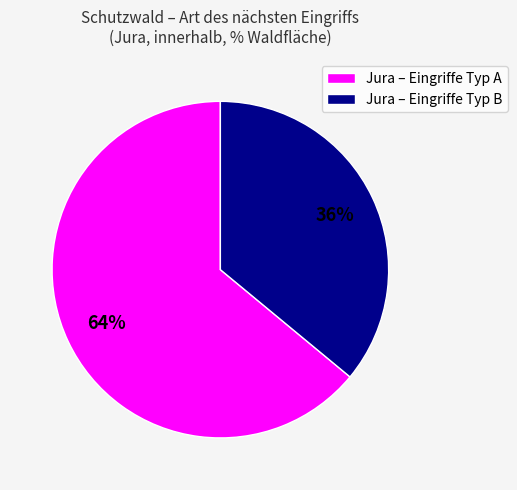

Do Jura – Eingriffe Typ B and Jura – Eingriffe Typ A together represent more than half of the pie?

Yes